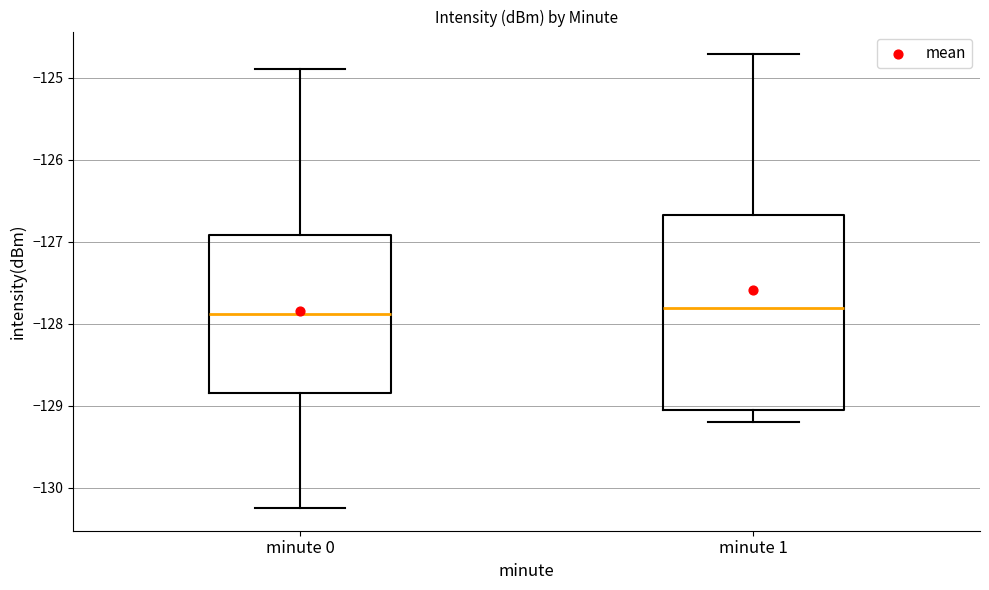

Which box is the tallest, from its lower edge to its upper edge?

minute 1